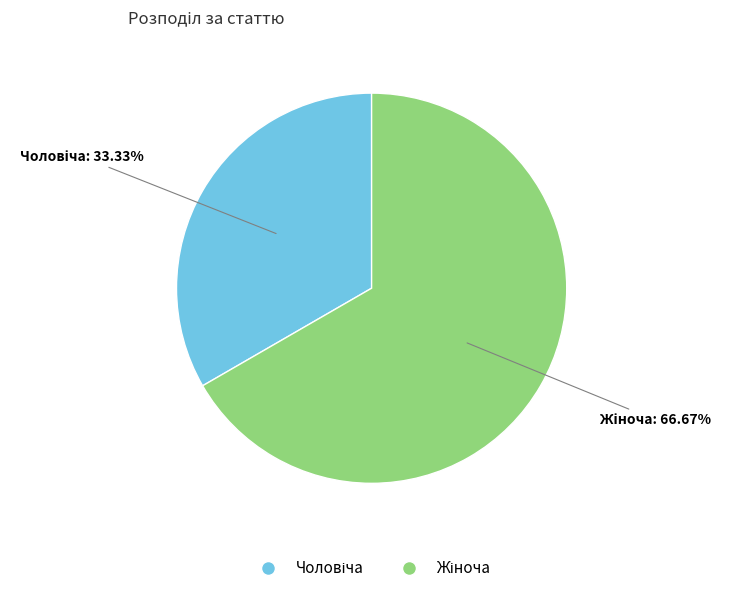

Does any single category account for the majority?

Yes